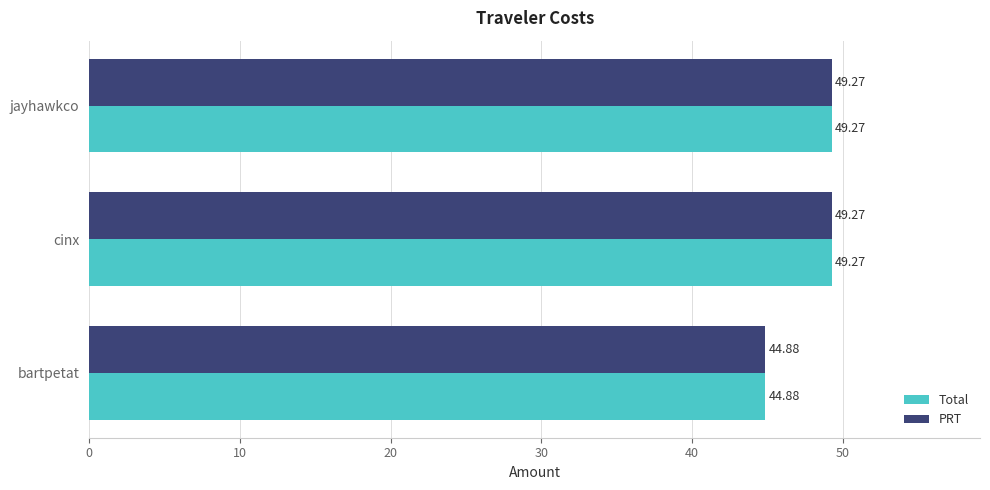

At which label does Total reach its minimum?

bartpetat